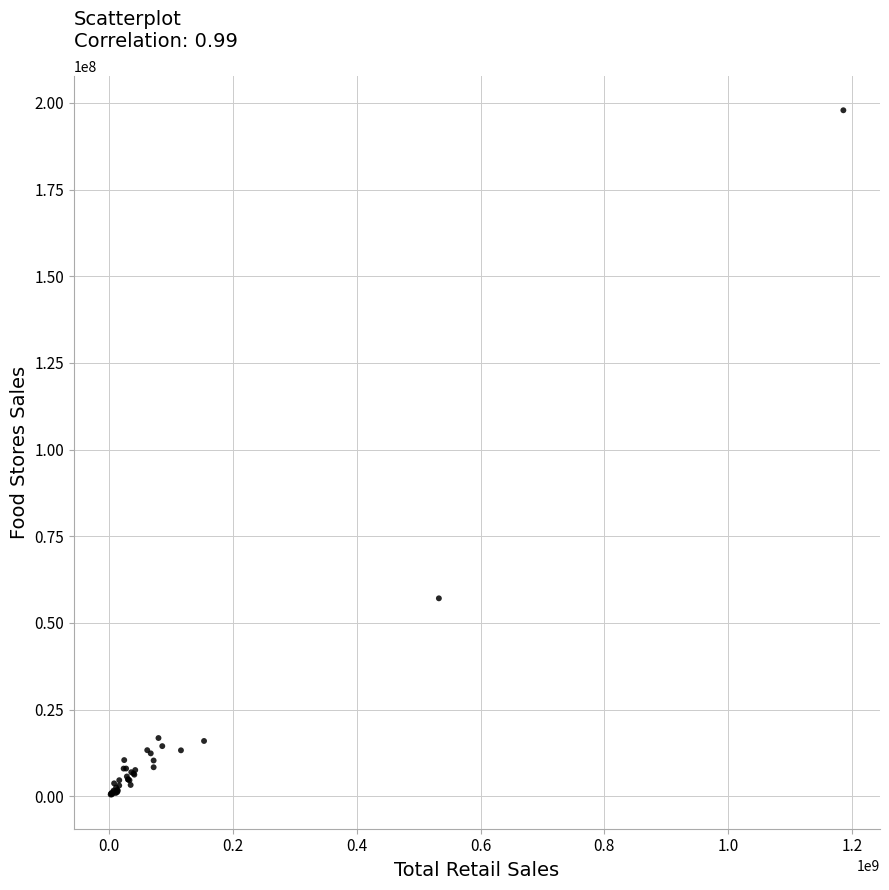

What Y value in the scatter plot is closest to 99203251?

57115241